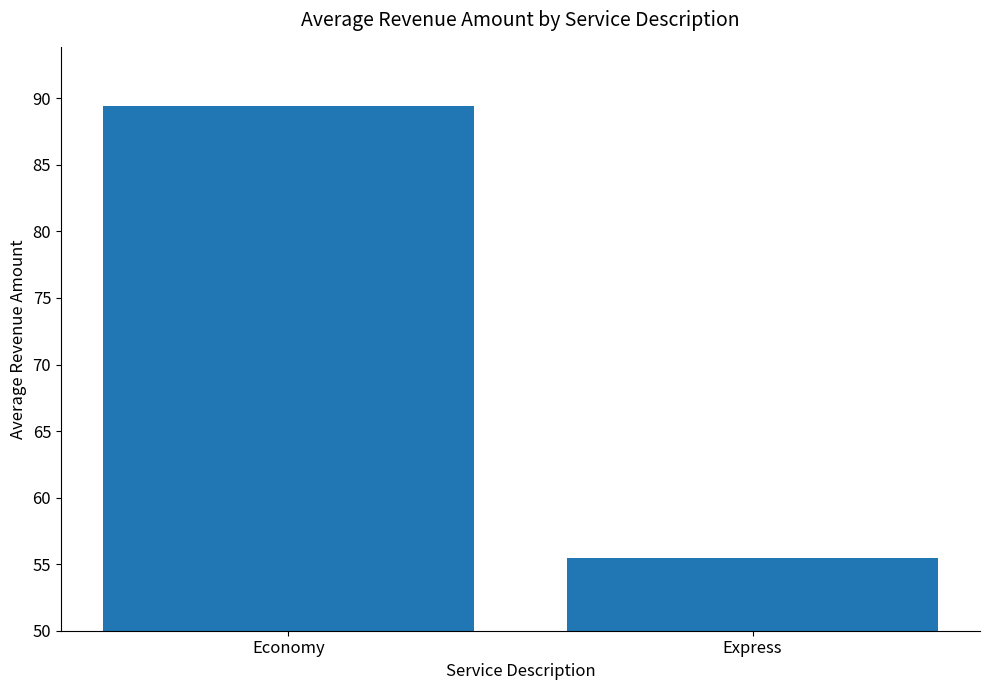

True or false: the data shows 34.6 at Economy.

False